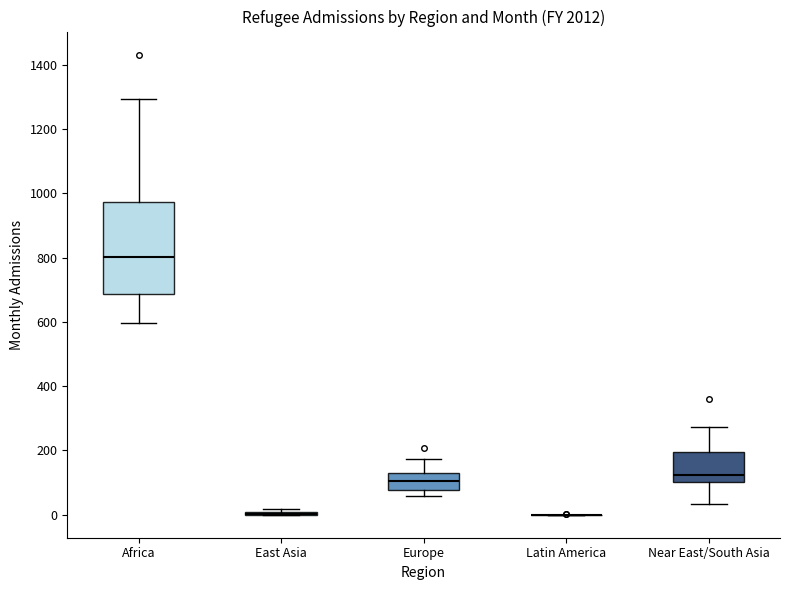

Which box is the tallest, from its lower edge to its upper edge?

Africa